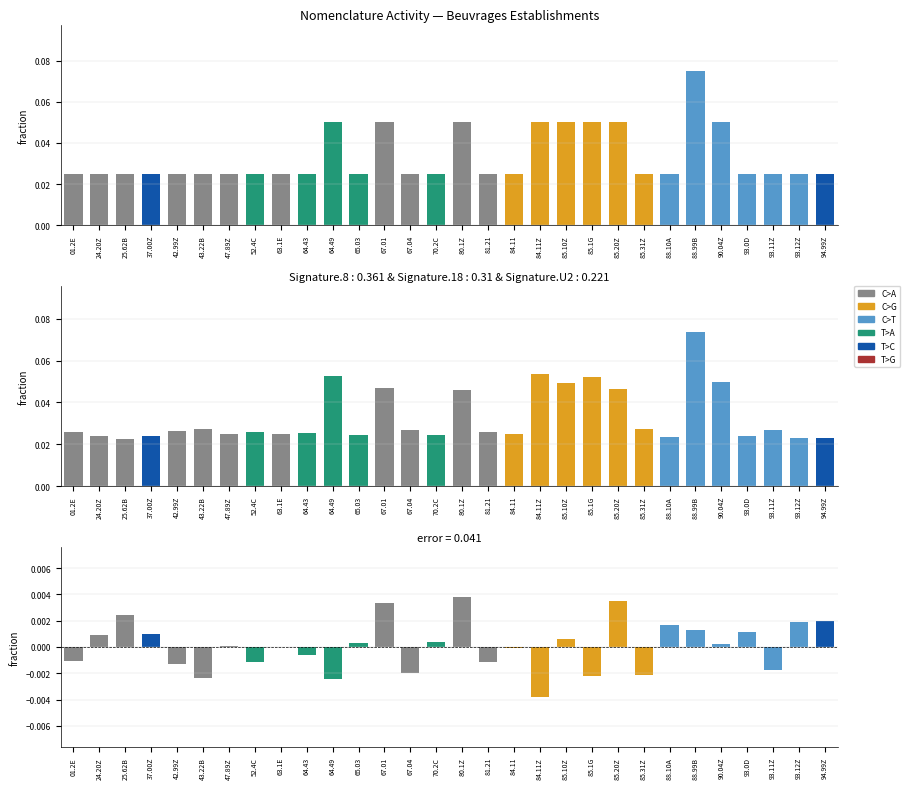

At which label is error closest to 0?

63.1E